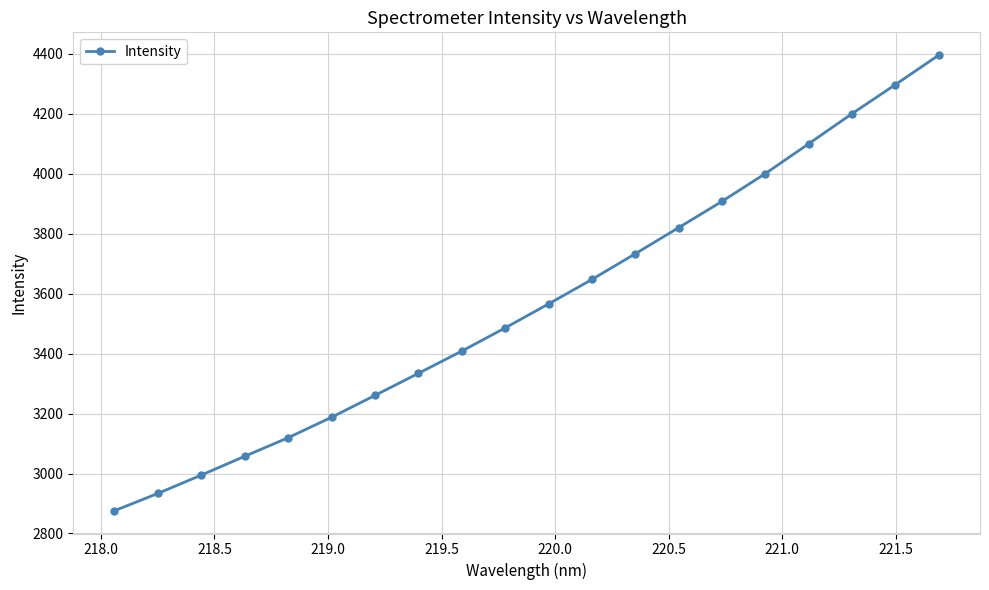

Reading left to right, extract all data points from this chart.

2875.9	2933.6	2994.7	3057.4	3119.4	3187.5	3260.4	3333.9	3408.1	3485.5	3565.4	3647.1	3732.9	3819.9	3907.6	4000.3	4099.8	4200.2	4297.1	4395.4